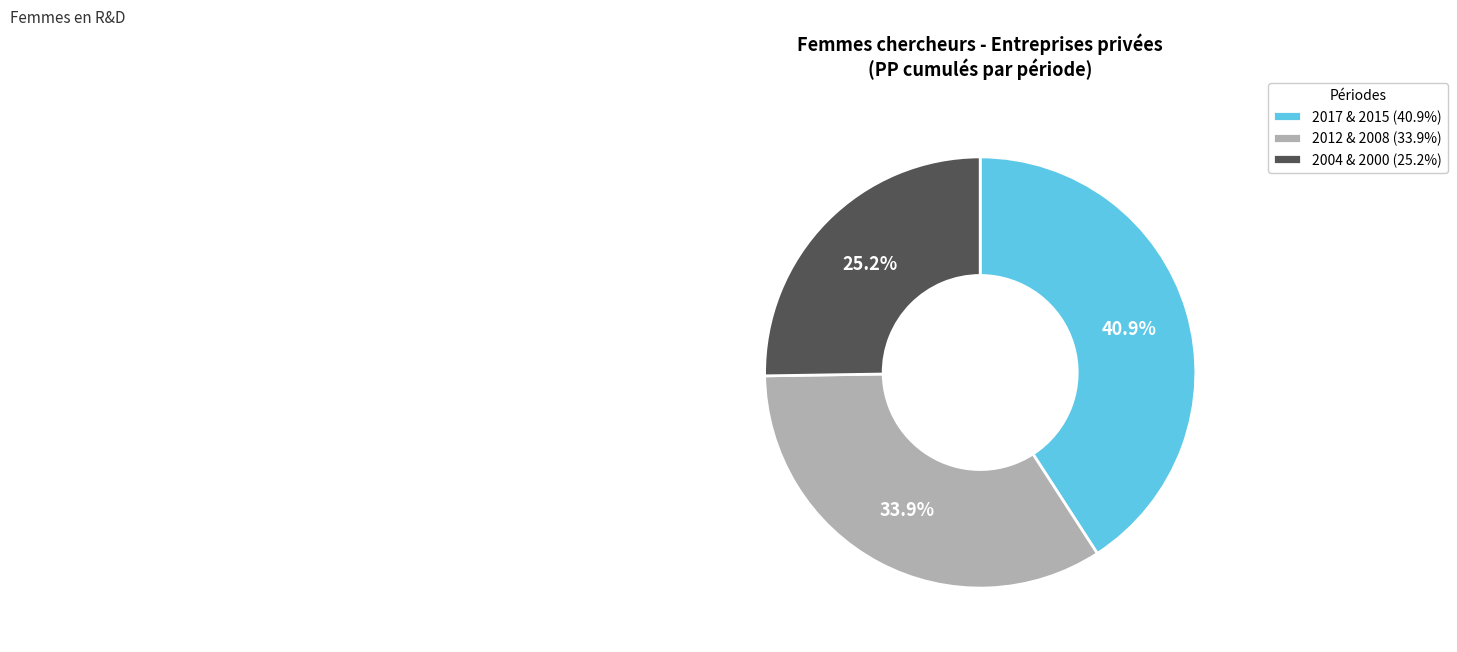

Approximately how many times larger is the value at 2004 & 2000 (25.2%) compared to 2012 & 2008 (33.9%)?

0.7